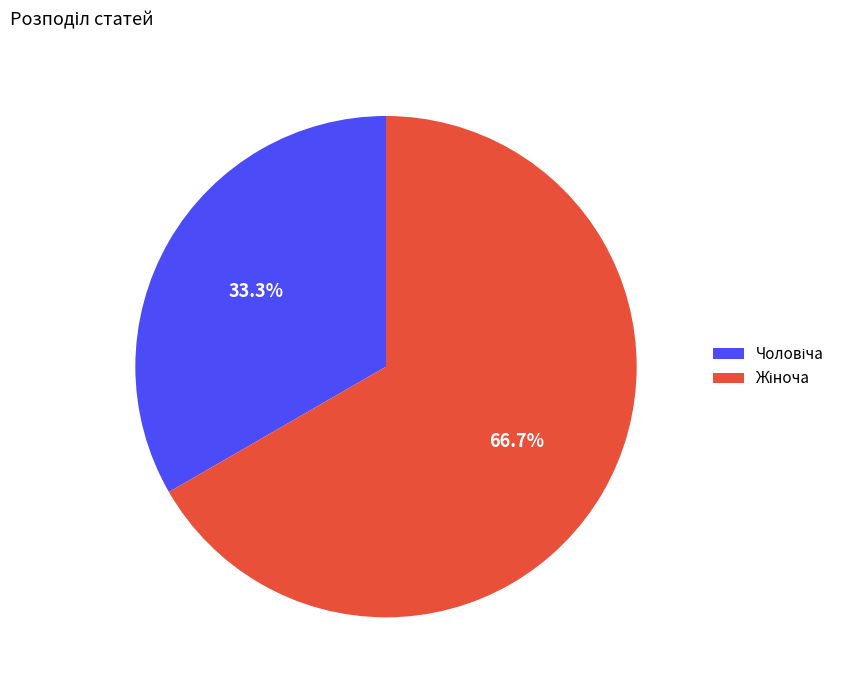

Does any single category account for the majority?

Yes